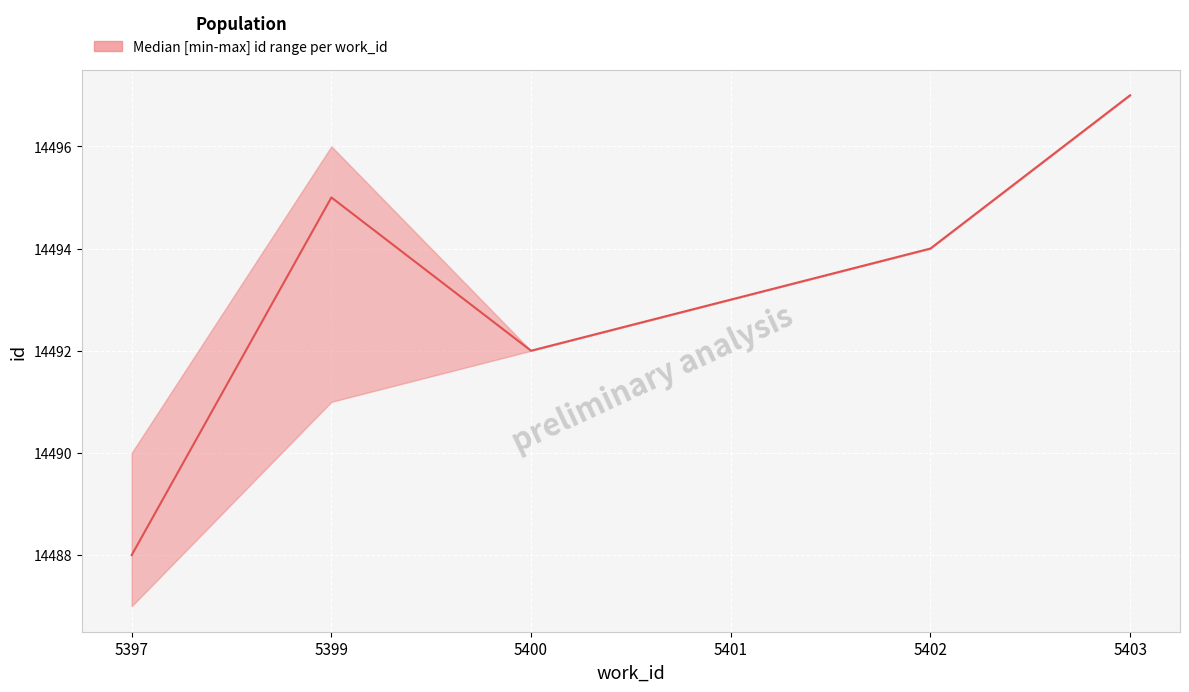

Which has a higher value, 5401 or 5397?

5401